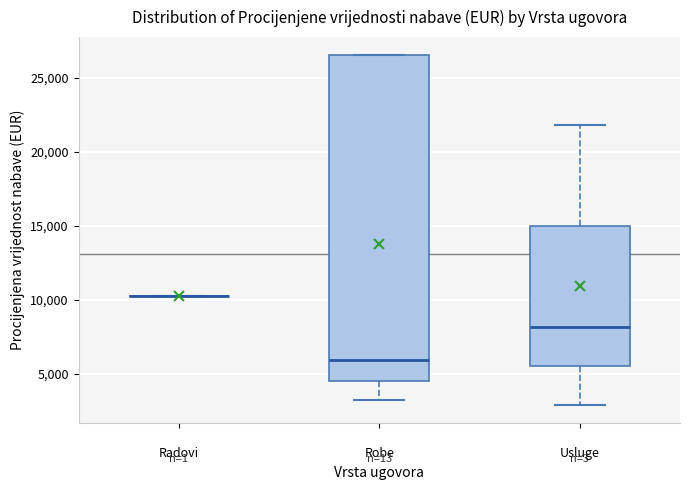

Which box is the tallest, from its lower edge to its upper edge?

Robe